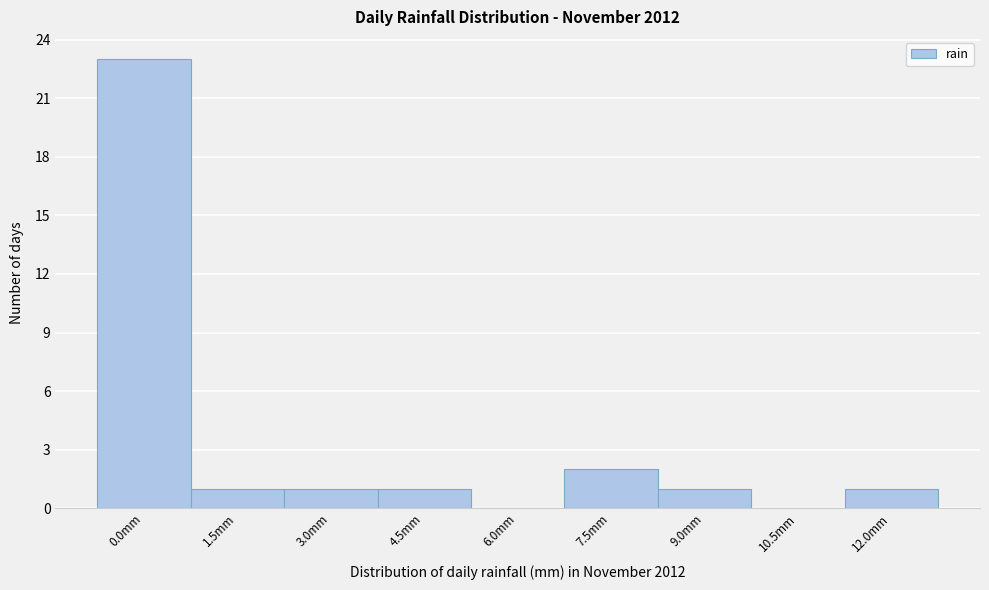

Reading left to right, transcribe all the data shown in this chart.

0.0mm=23	1.5mm=1	3.0mm=1	4.5mm=1	6.0mm=0	7.5mm=2	9.0mm=1	10.5mm=0	12.0mm=1